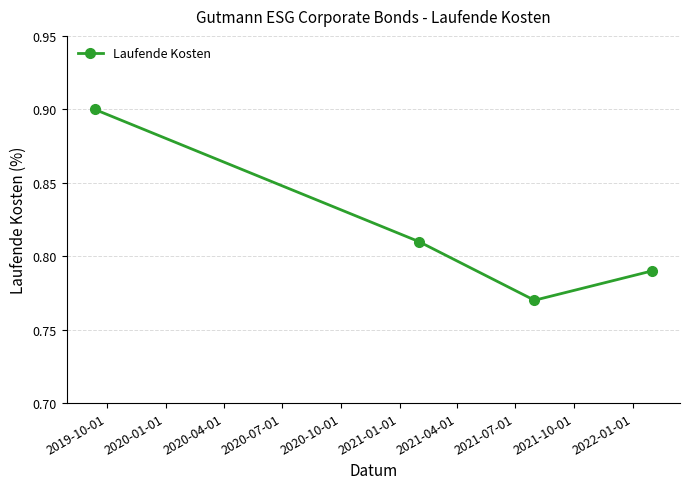

Count the values in the range 0 to 1.

4